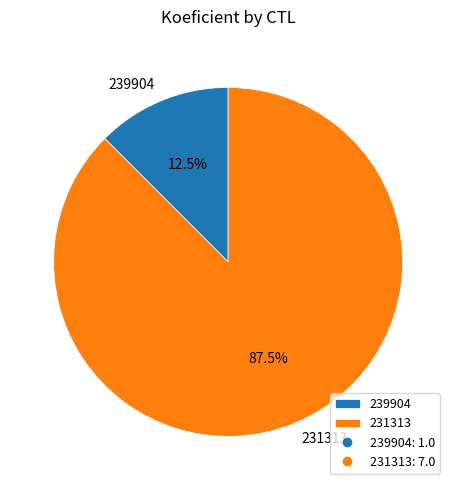

Count the number of slices in the pie.

2